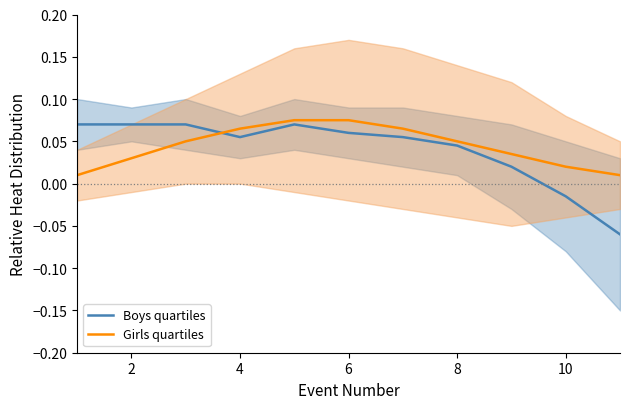

What is the minimum value shown in the chart?

-0.1